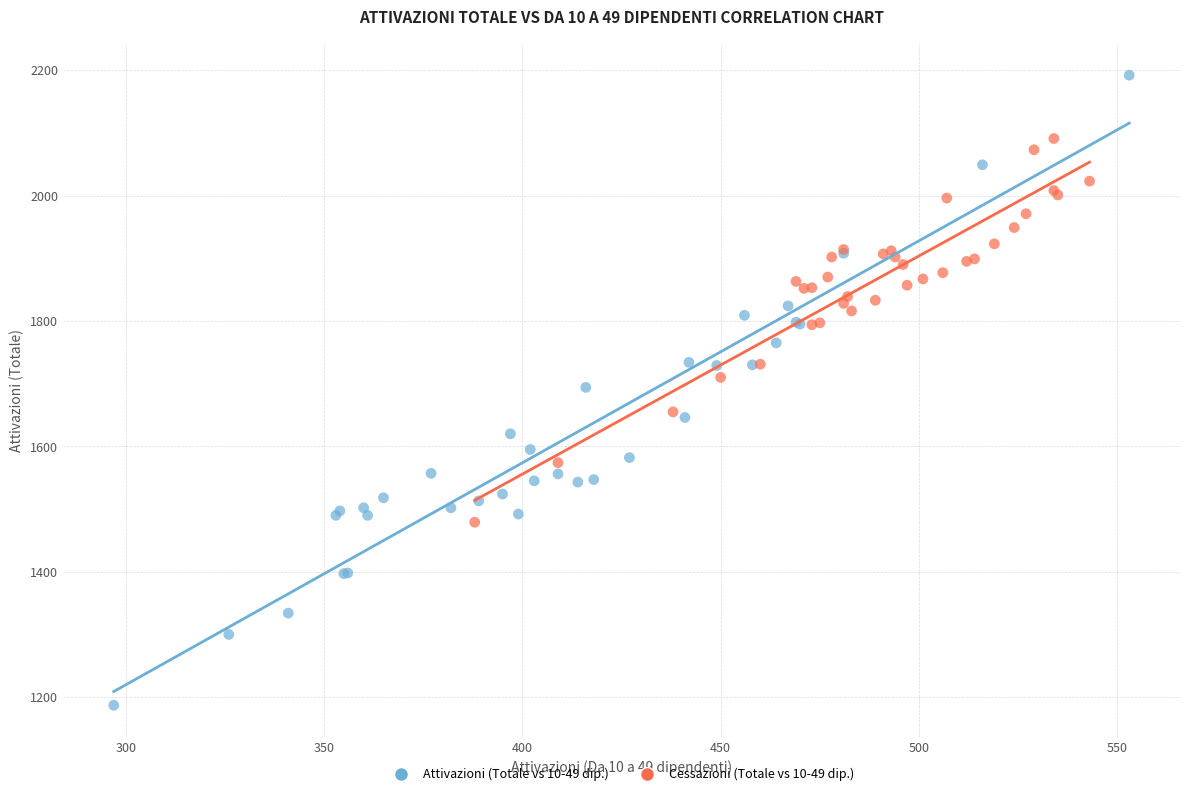

Which series reaches the maximum Y coordinate?

Attivazioni (Totale vs 10-49 dip.)